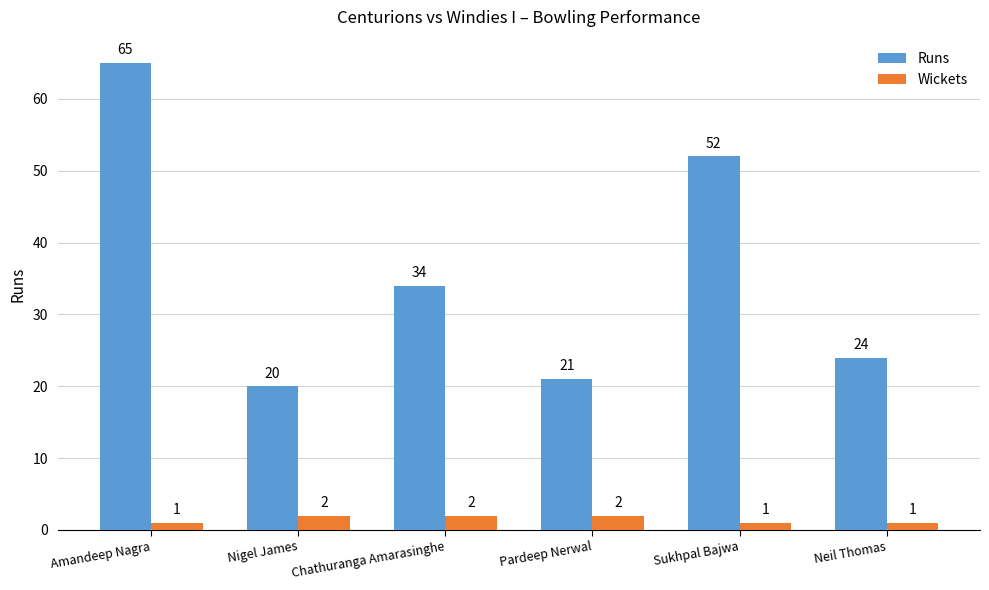

Which series changed the most between Chathuranga Amarasinghe and Sukhpal Bajwa?

Runs